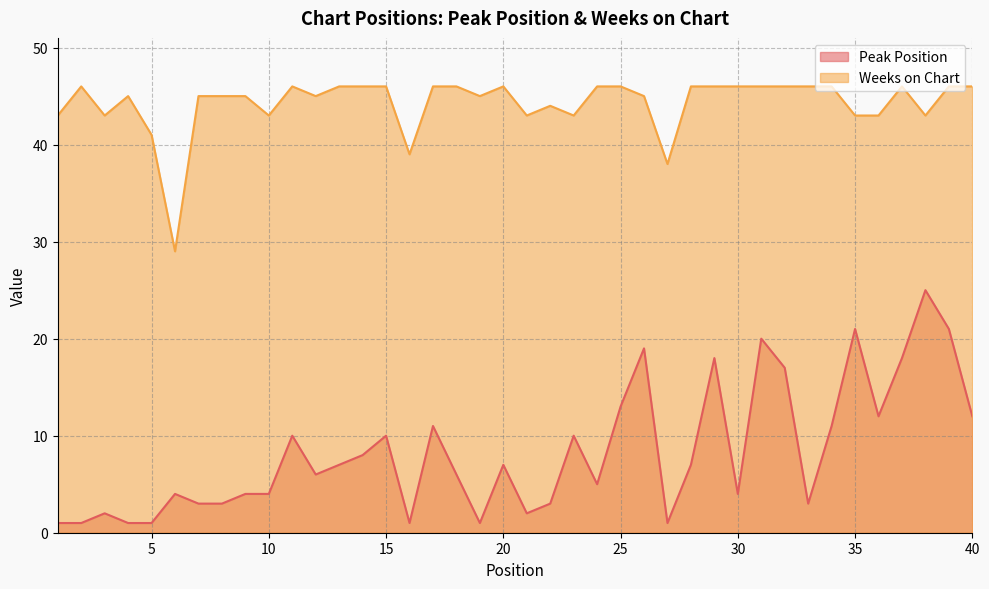

At which category is the sum across all series the highest?

38